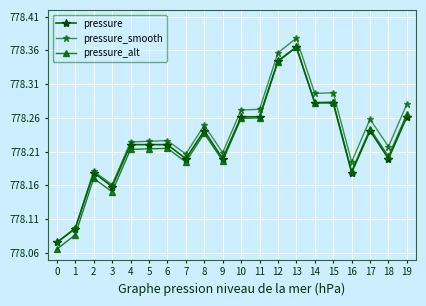

How many lines are shown in the chart?

3